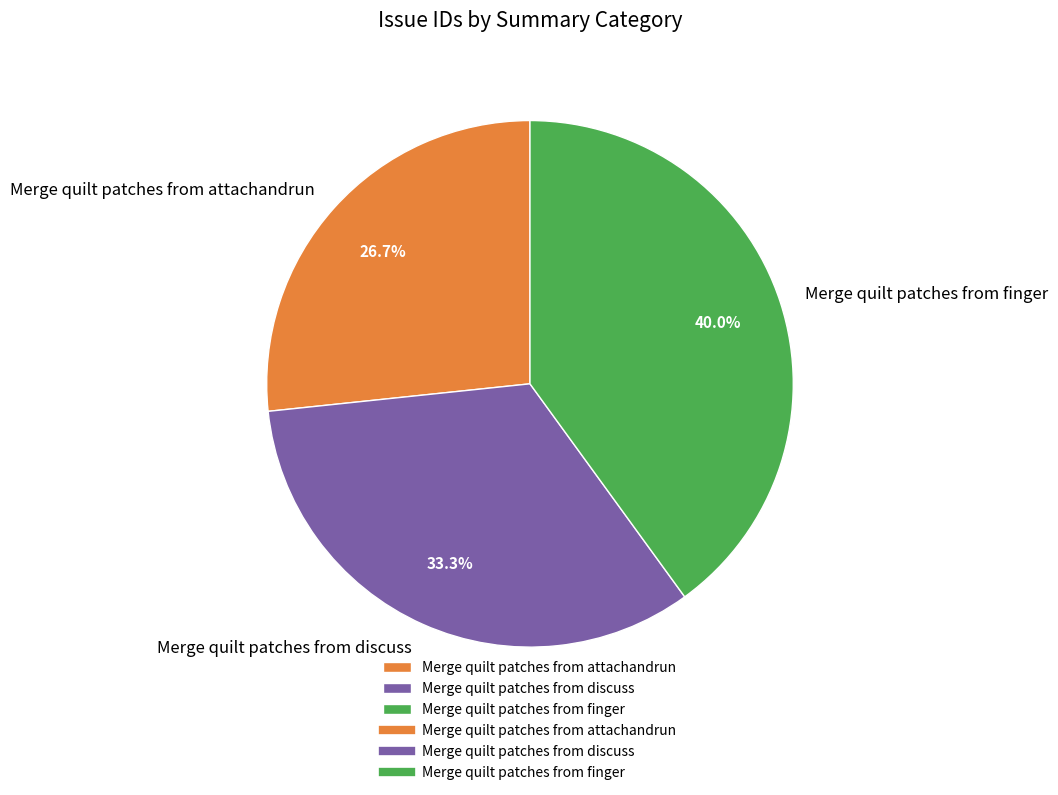

True or false: Merge quilt patches from finger accounts for 31% of the total.

False